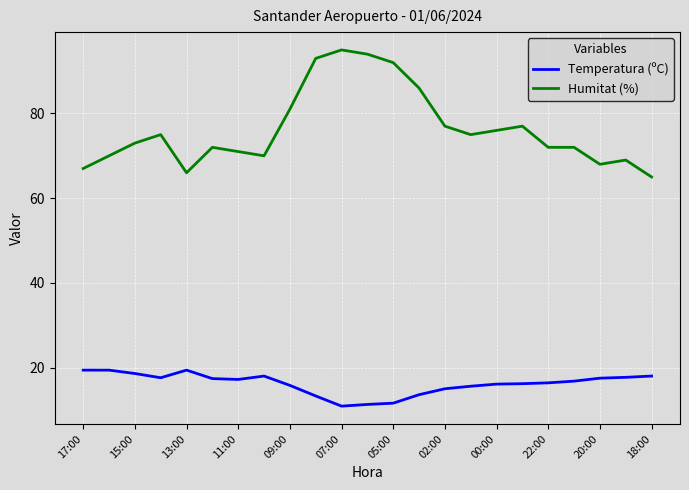

Which series has the largest range (max minus min)?

Humitat (%)